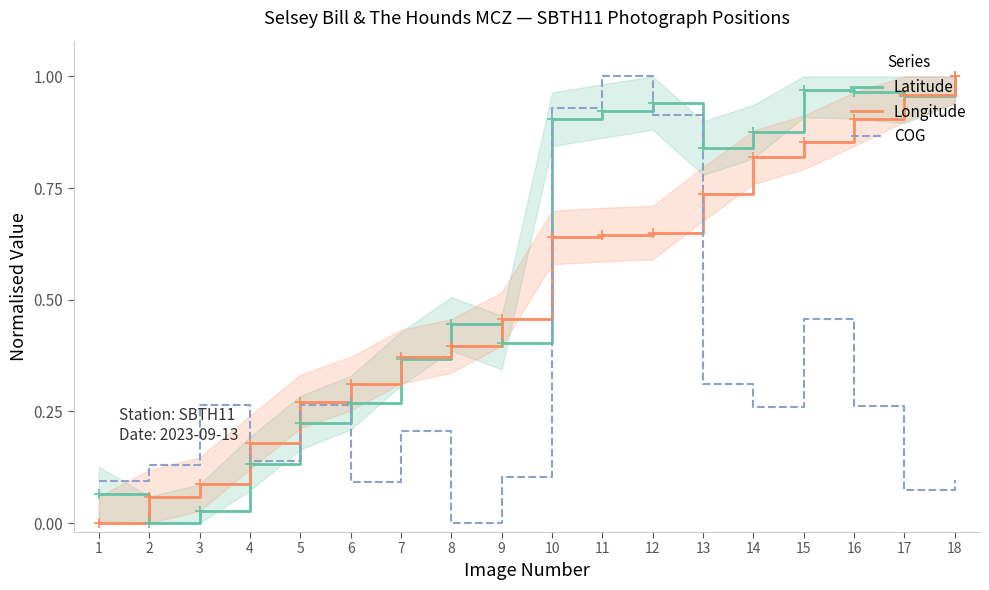

Rank the categories by COG value from lowest to highest.

8, 17, 6, 1, 18, 9, 2, 4, 7, 14, 16, 5, 3, 13, 15, 12, 10, 11